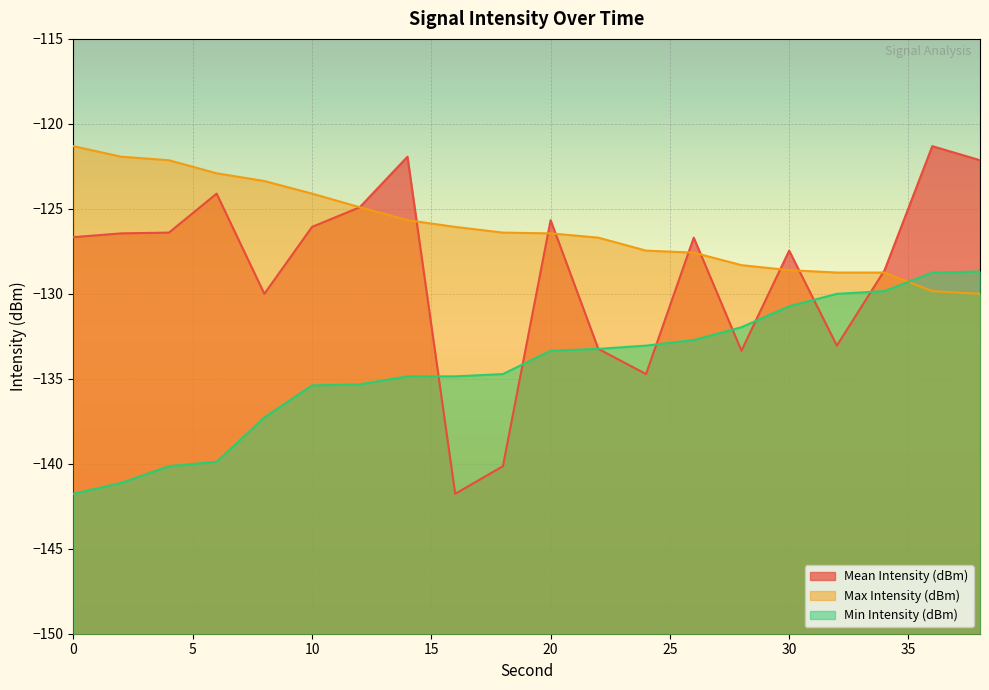

How many data points in Max Intensity (dBm) are above -126?

8